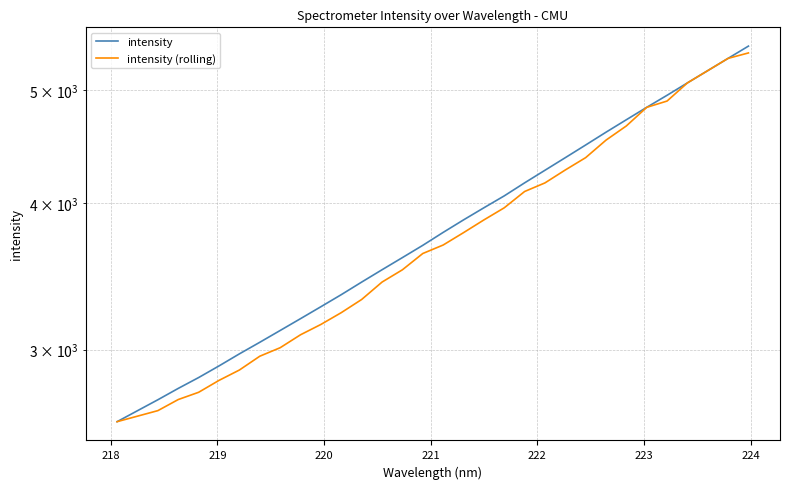

Reading left to right, extract all data points from this chart.

intensity: 2603.2	2660.0	2717.9	2779.3	2839.3	2905.0	2974.7	3043.2	3114.7	3188.0	3263.8	3342.2	3425.8	3509.9	3594.8	3682.5	3777.3	3871.3	3964.7	4058.6	4163.9	4268.4	4375.4	4485.8	4600.2	4714.4	4830.7	4946.5	5068.6	5192.4	5319.1	5448.8
intensity (rolling): 2603.2	2631.6	2660.4	2719.1	2758.2	2823.5	2881.7	2961.0	3010.9	3088.6	3152.0	3226.0	3310.5	3425.8	3509.6	3623.8	3684.7	3775.4	3871.1	3964.5	4093.7	4163.5	4270.9	4375.7	4529.0	4657.3	4830.5	4890.8	5068.5	5192.1	5319.0	5376.1